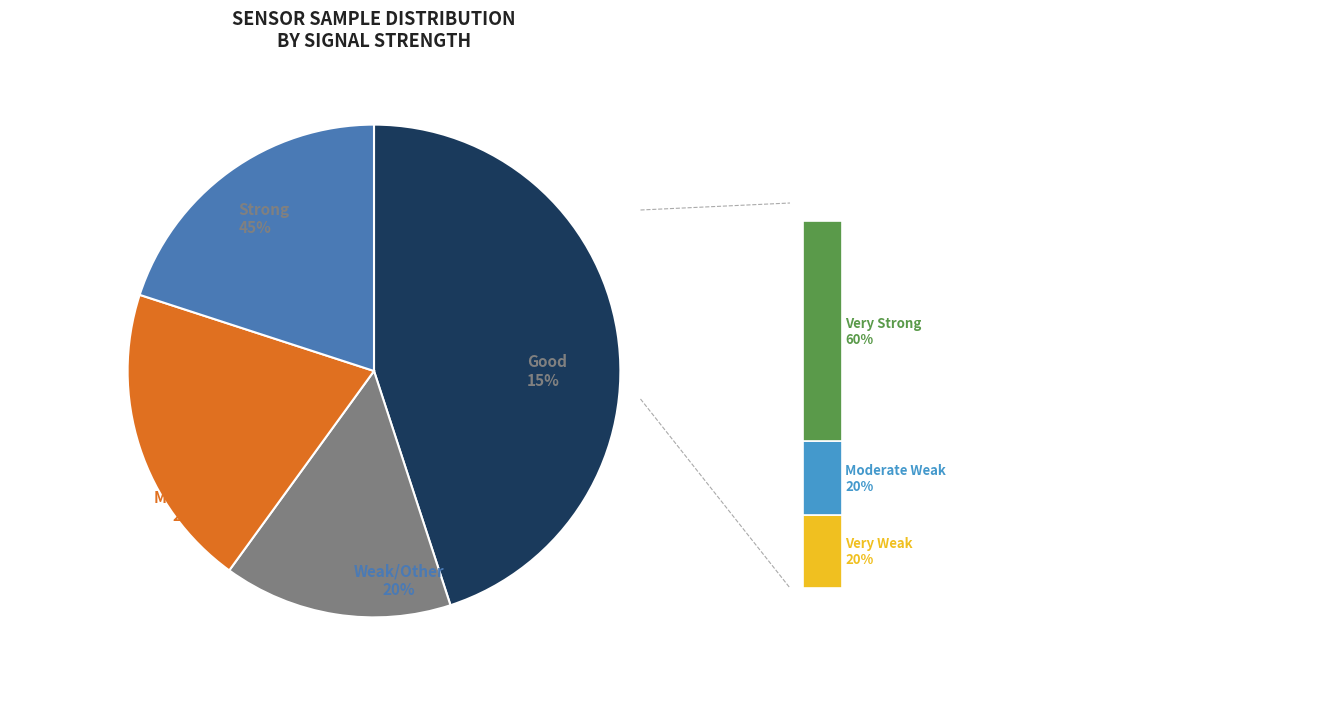

Is the sum of -46 and -50 greater than half?

No